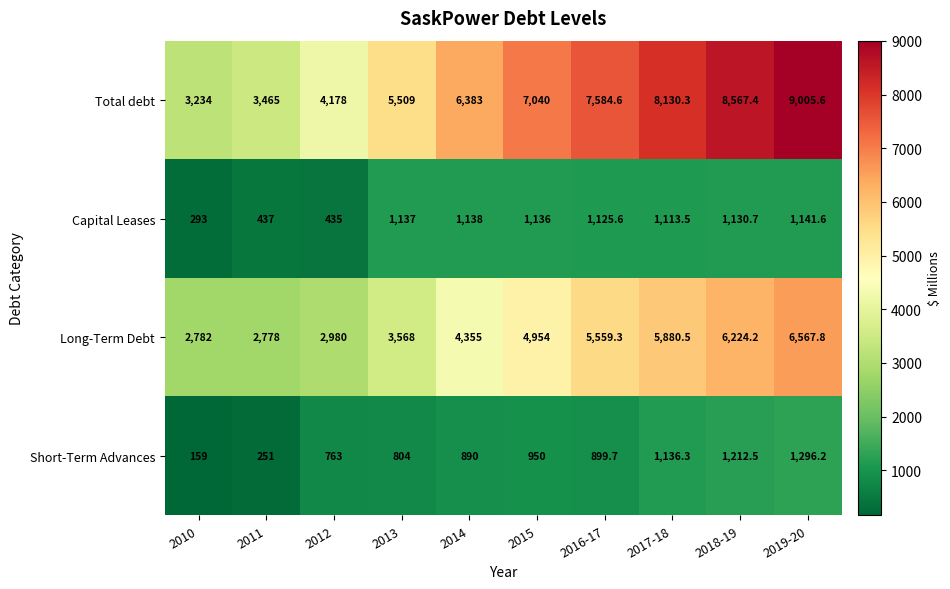

Which series has the largest range (max minus min)?

Total debt